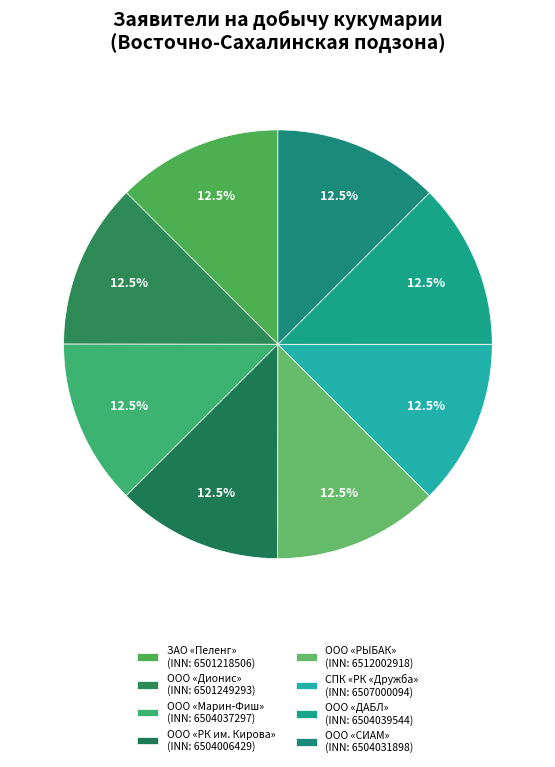

Which slice is the largest?

ООО «РЫБАК»